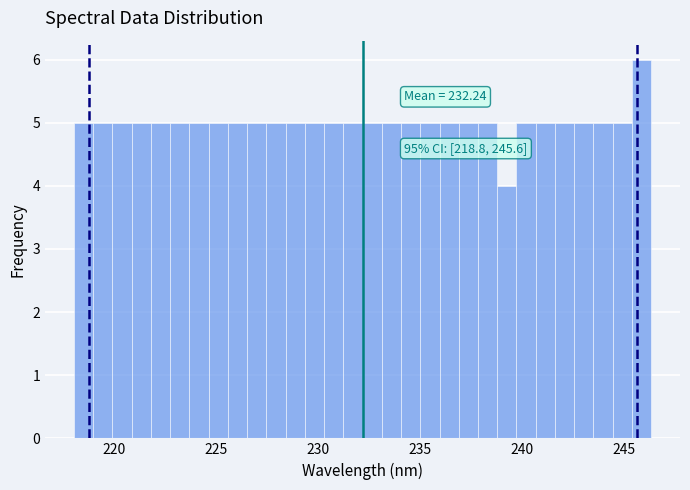

Around what value on the x-axis is the tallest bar? Give the approximate position of its centre, as read against the axis.

246.0